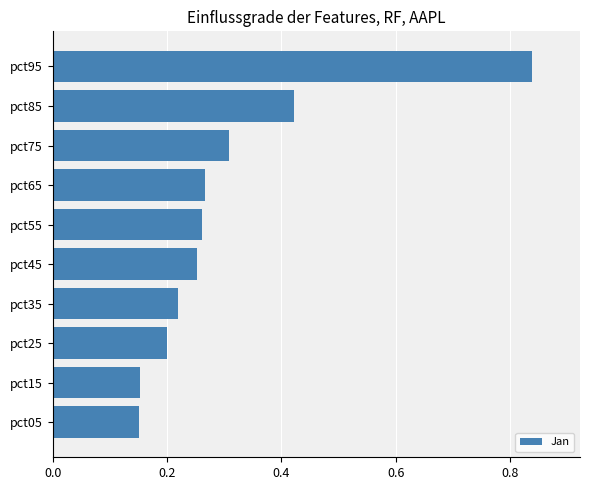

Are the bars grouped side by side (vs. stacked)?

No